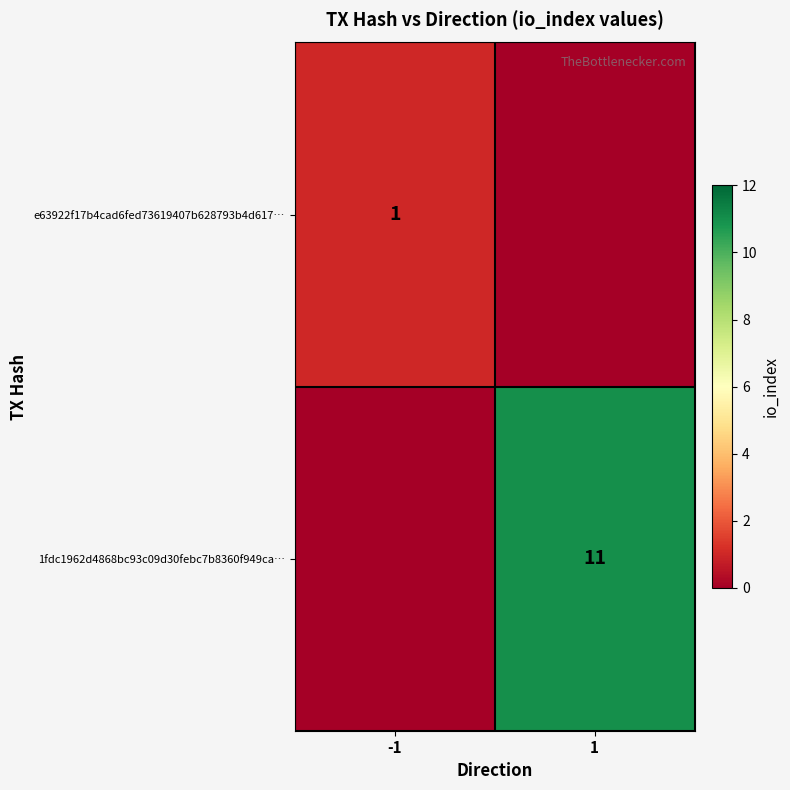

True or false: 1fdc1962d4868bc93c09d30febc7b8360f949ca… has a value of 11 at 1.

True